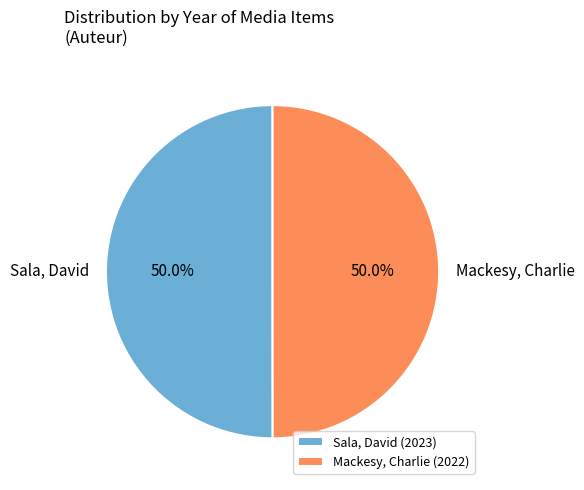

What percentage is the Mackesy, Charlie slice, to the nearest percent?

50%